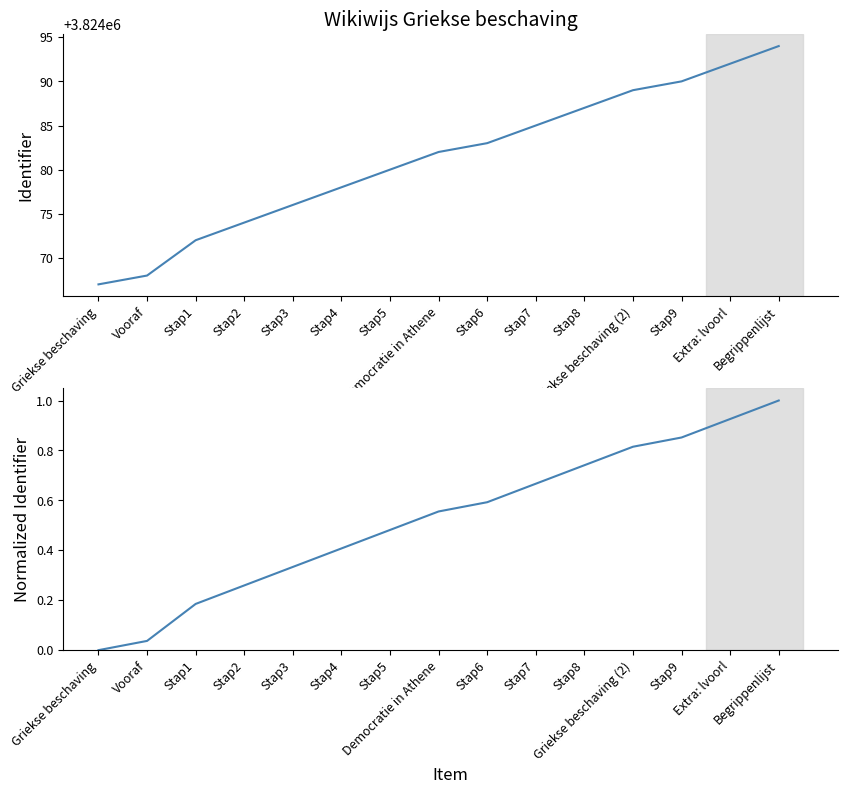

Rank the series at Democratie in Athene from lowest to highest value.

Normalized Identifier, Identifier